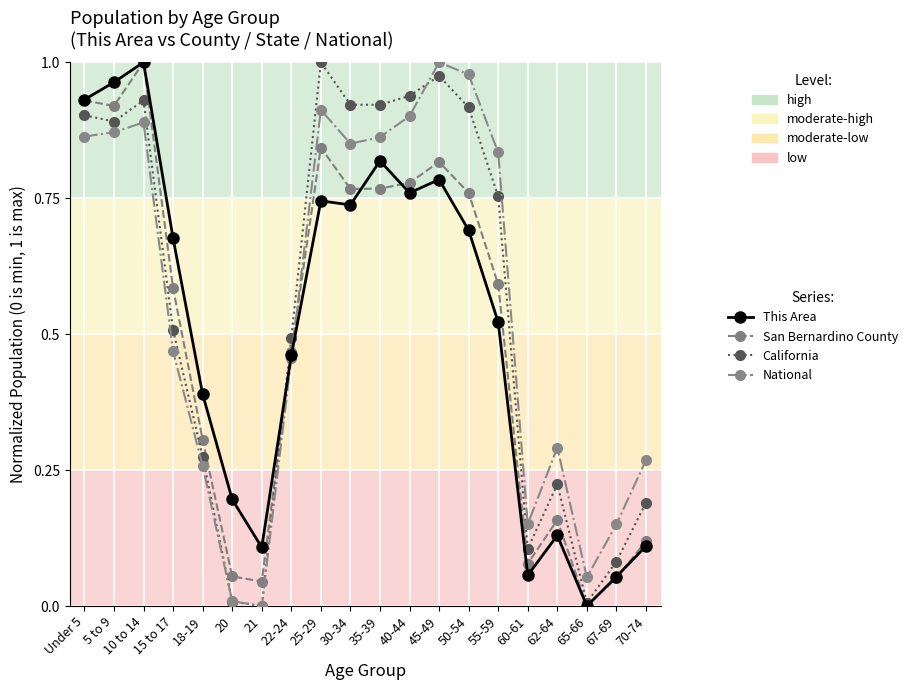

True or false: This Area has more than 0 interior local peaks.

True